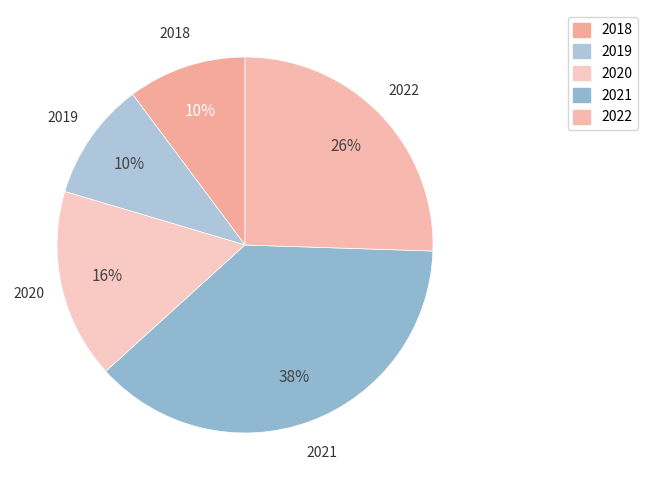

How many segments does this pie chart have?

5